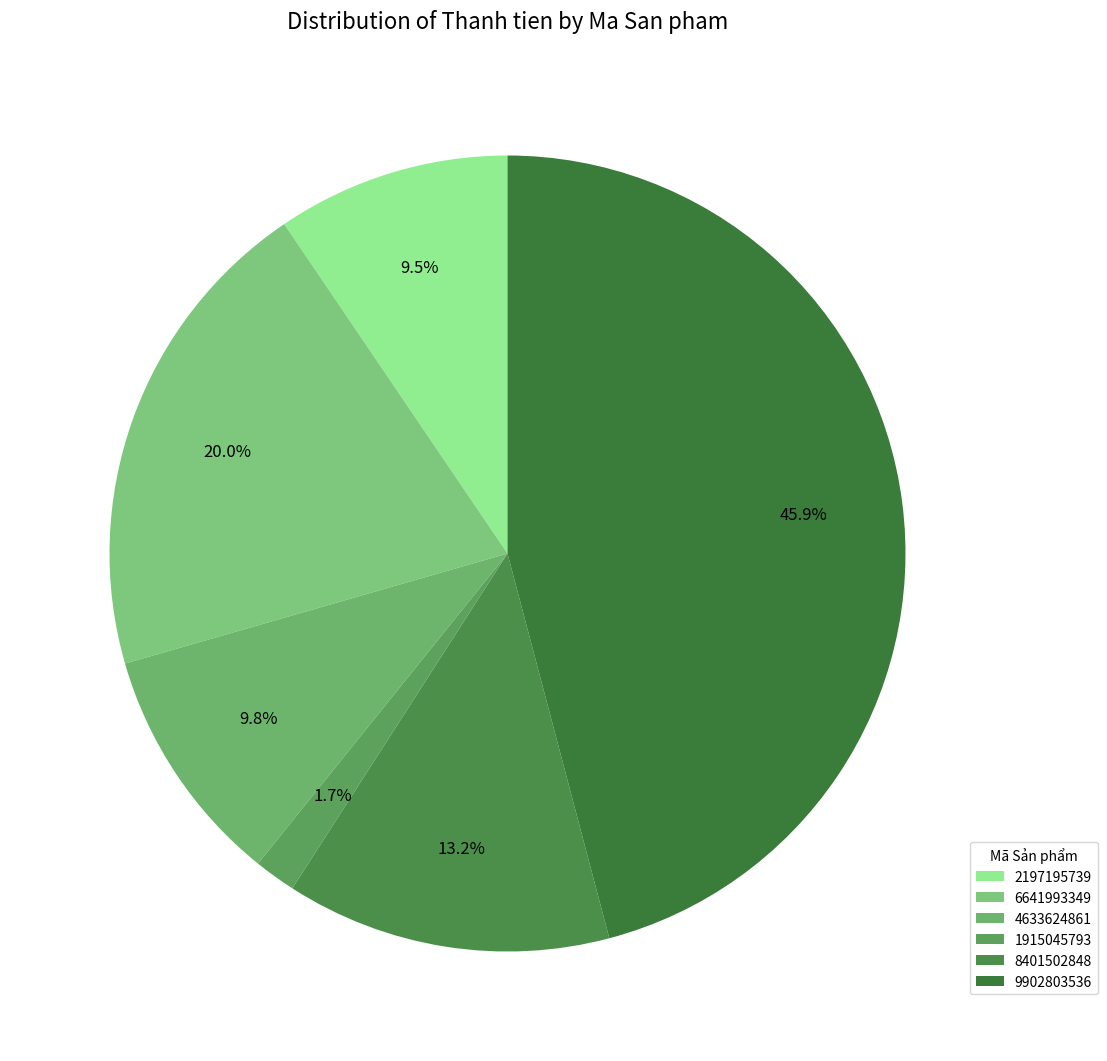

How many slices are in this pie chart?

6